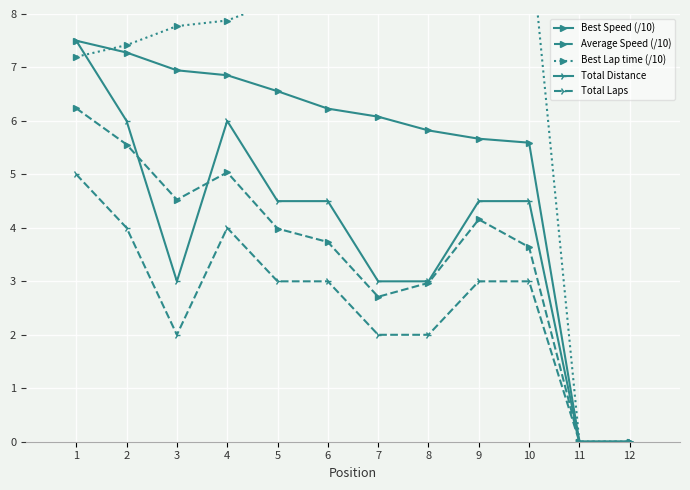

List the labels in order of Average Speed (/10) value, largest first.

1, 2, 4, 3, 9, 5, 6, 10, 8, 7, 11, 12